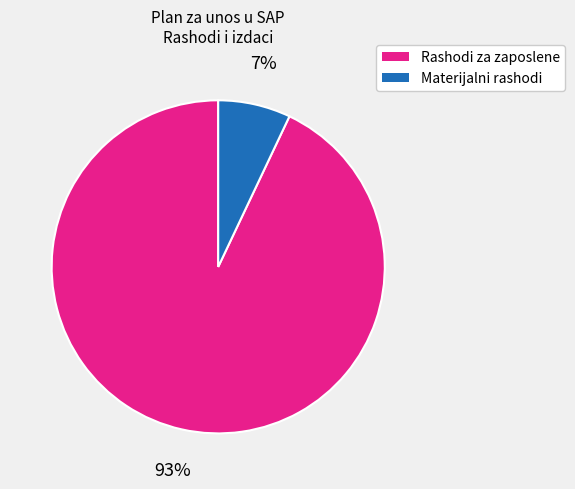

To the nearest percent, what is the difference between the largest and smallest slice percentages?

86%